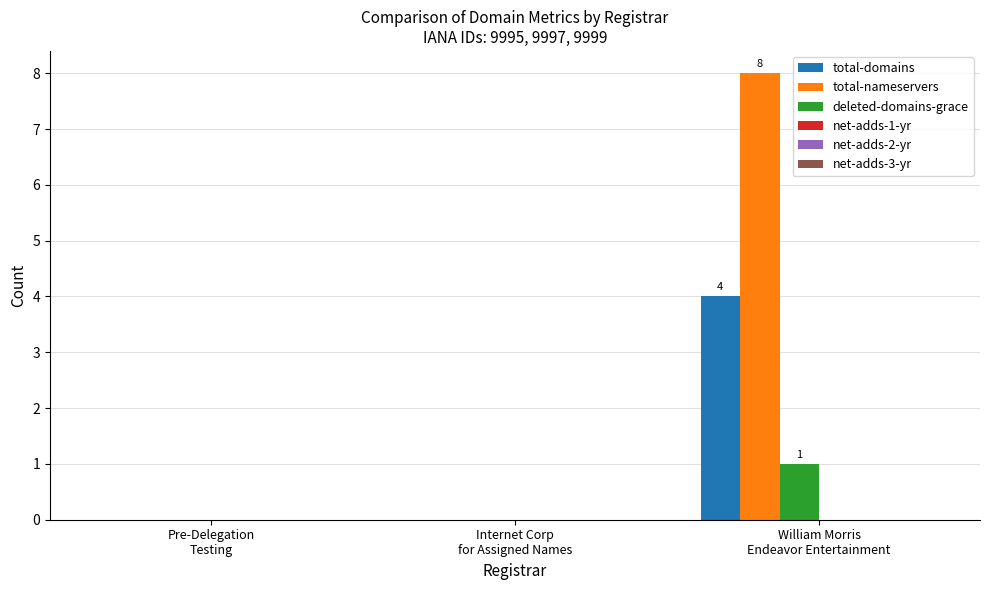

What is the greatest value displayed?

8